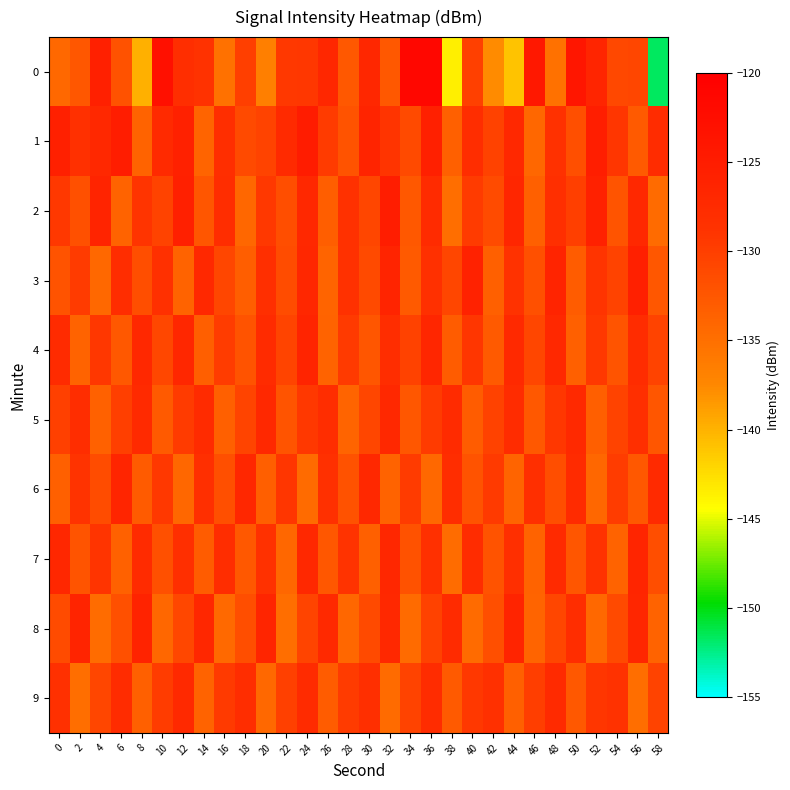

Which category has the lowest value across all series?

58